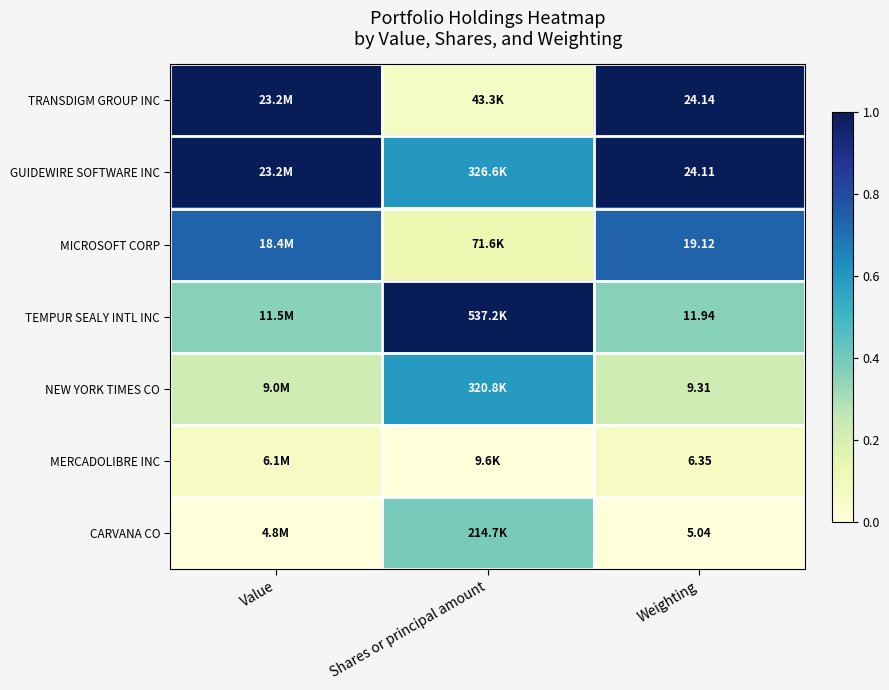

Between Value and Weighting, which is larger?

Value